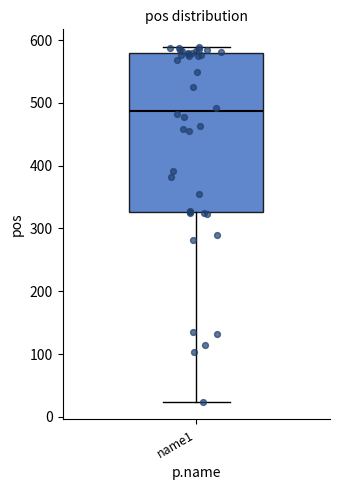

Transcribe this box plot: give where the median line is, the range the box spans, and where the two whiskers end, as read against the y-axis. The values are not printed on the chart, so give them approximately, as read against the axis.

median 490, box 330 to 580, whiskers 20 to 590